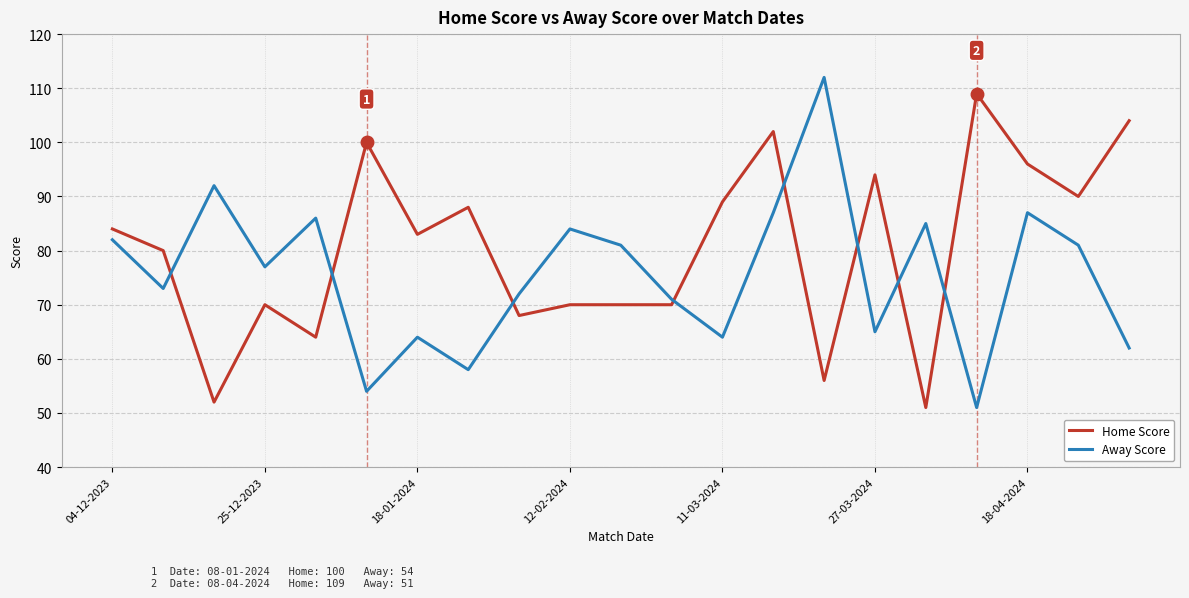

True or false: Away Score and Home Score intersect in this chart.

True